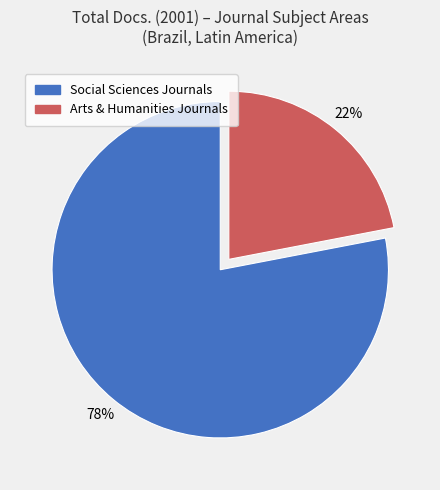

What is the ratio of the value at Arts & Humanities Journals to the value at Social Sciences Journals?

0.3